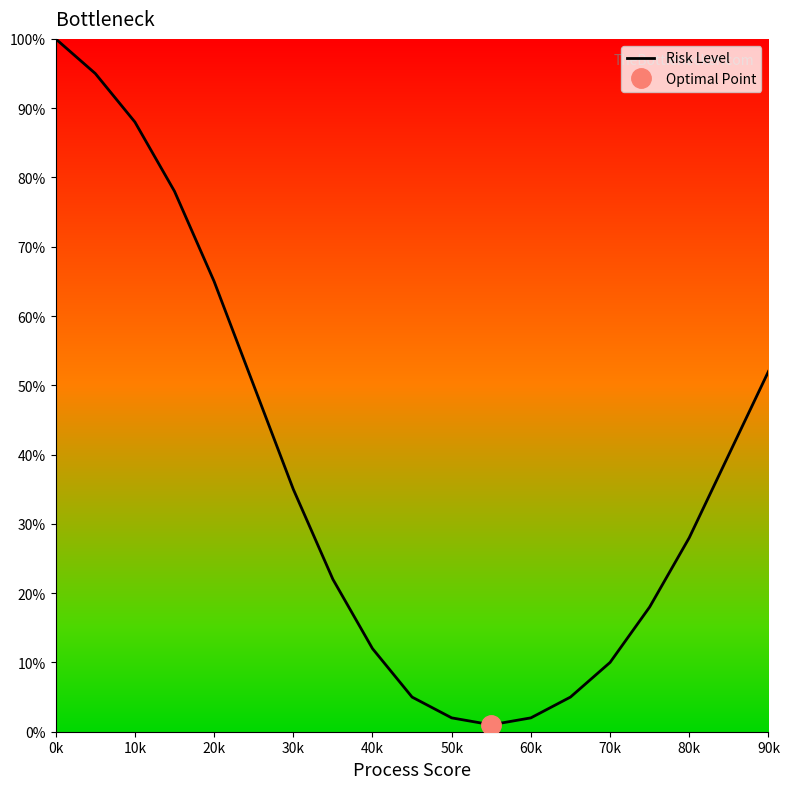

True or false: Risk Level has a value of 10 at 70k.

True